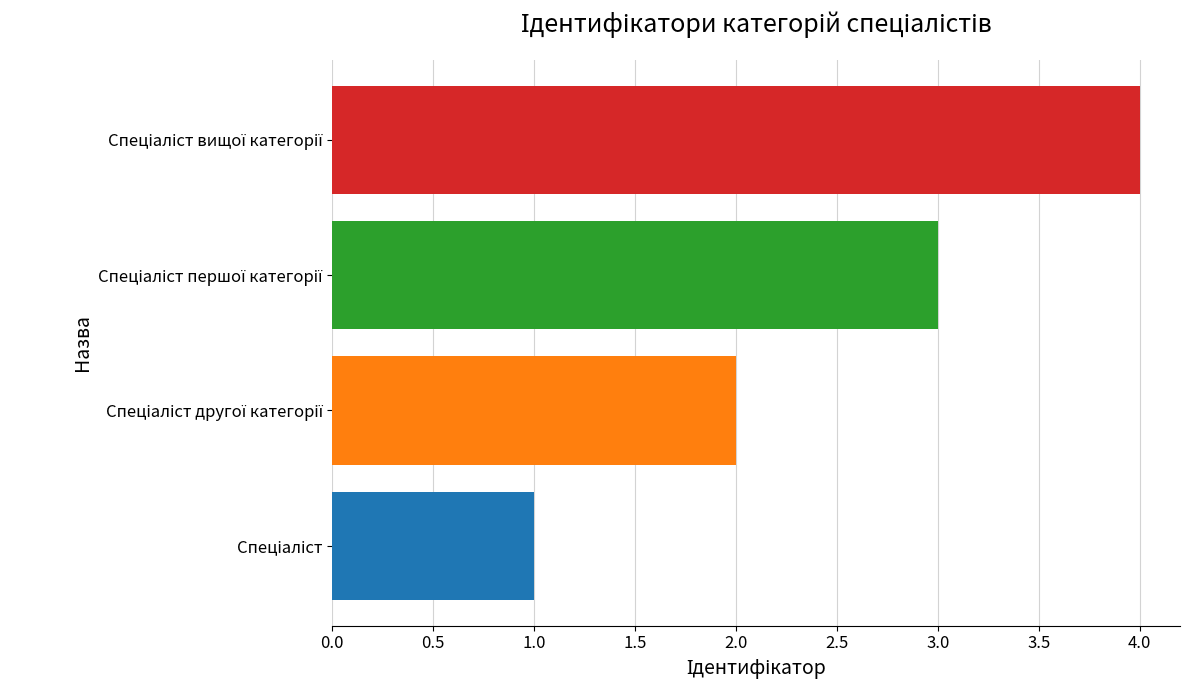

What is the sum of all values?

10